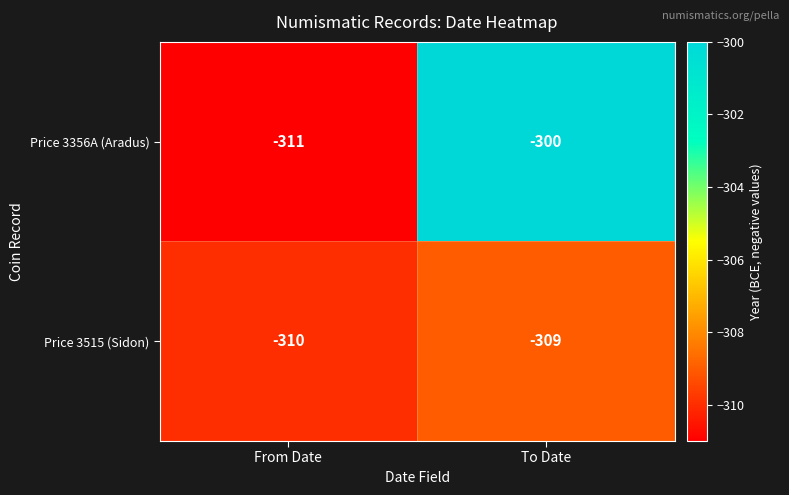

Which category has the highest value in the Price 3356A (Aradus) series?

To Date